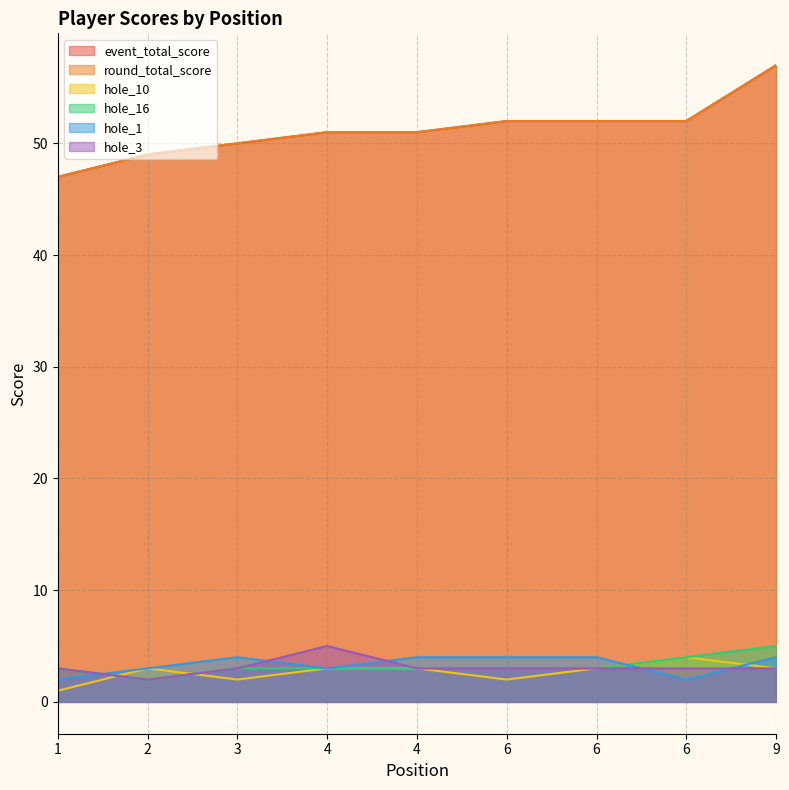

True or false: event_total_score and hole_3 intersect in this chart.

False